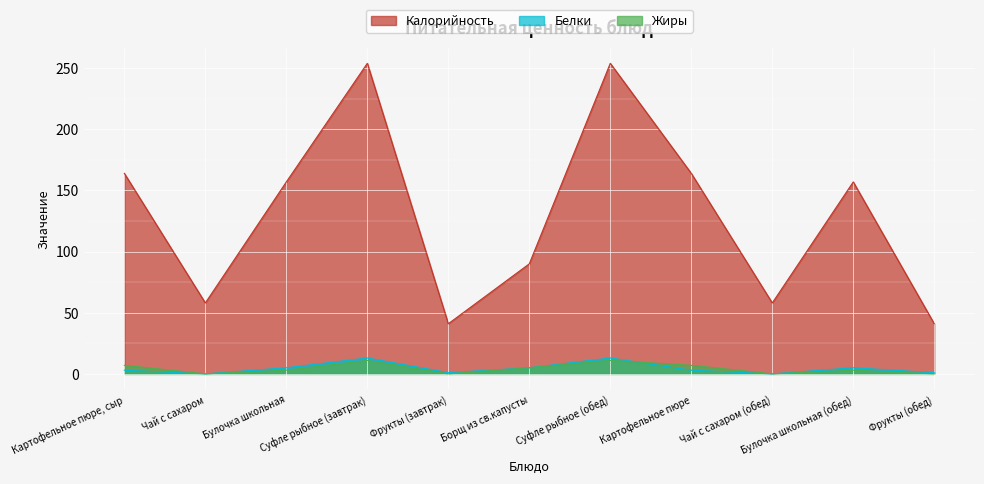

What are all the series names shown in the legend?

Калорийность, Белки, Жиры